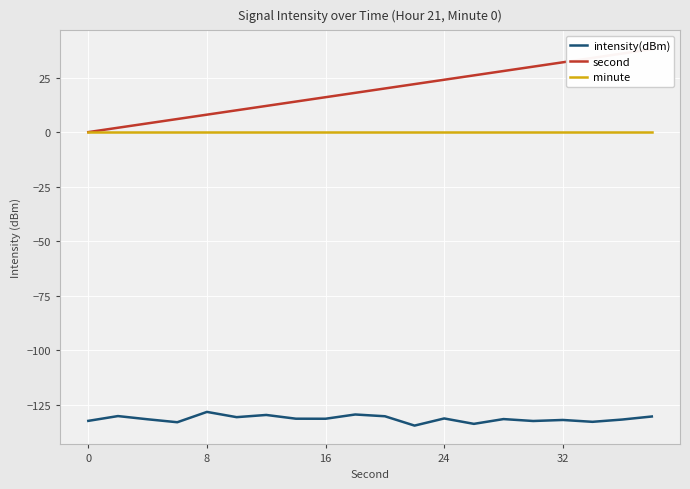

True or false: minute and intensity(dBm) intersect in this chart.

False